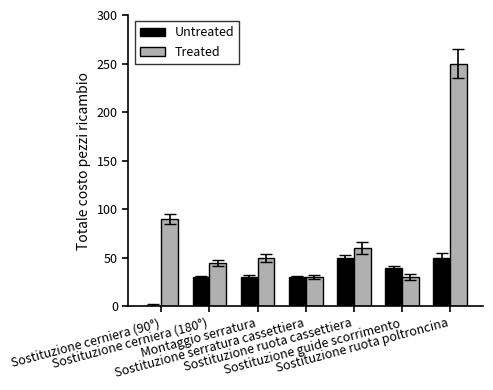

Which series has the largest total across all categories?

Treated